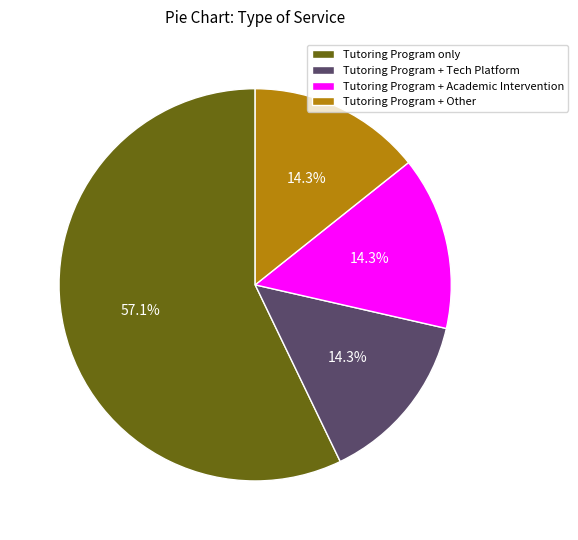

What percentage is NOT represented by Tutoring Program + Academic Intervention?

85.7%